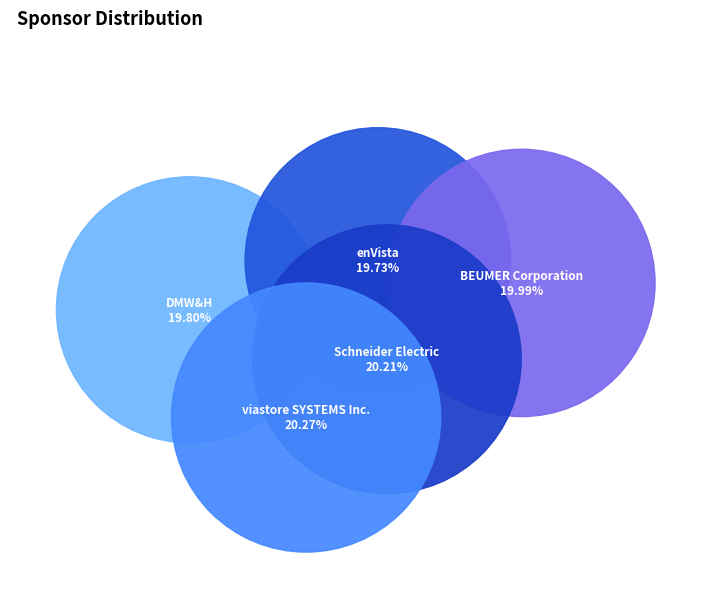

To the nearest percent, what portion does DMW&H represent?

20%